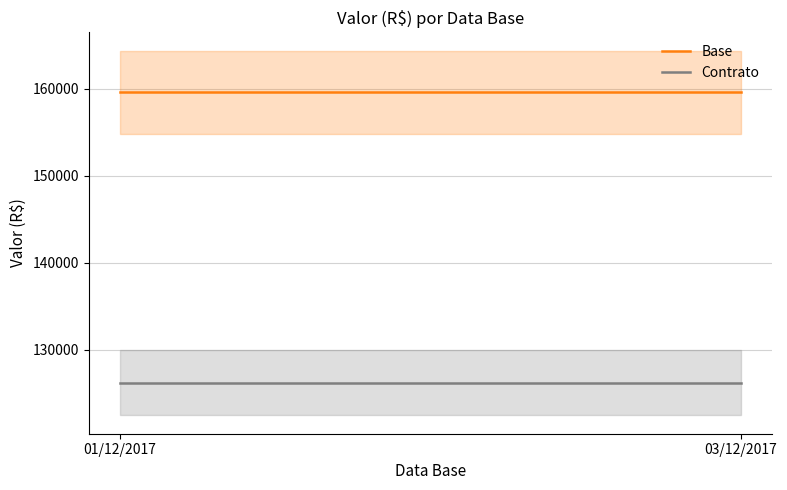

Read the Contrato value at 03/12/2017.

126250.0